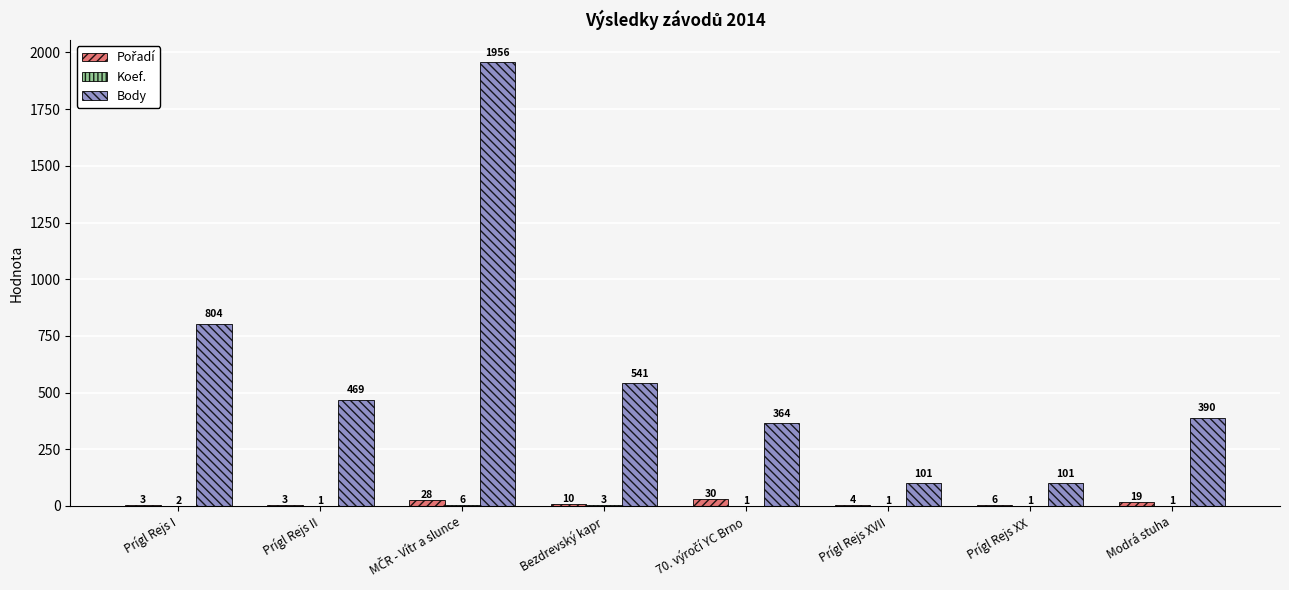

Which series changed the most between Prígl Rejs XX and Modrá stuha?

Body